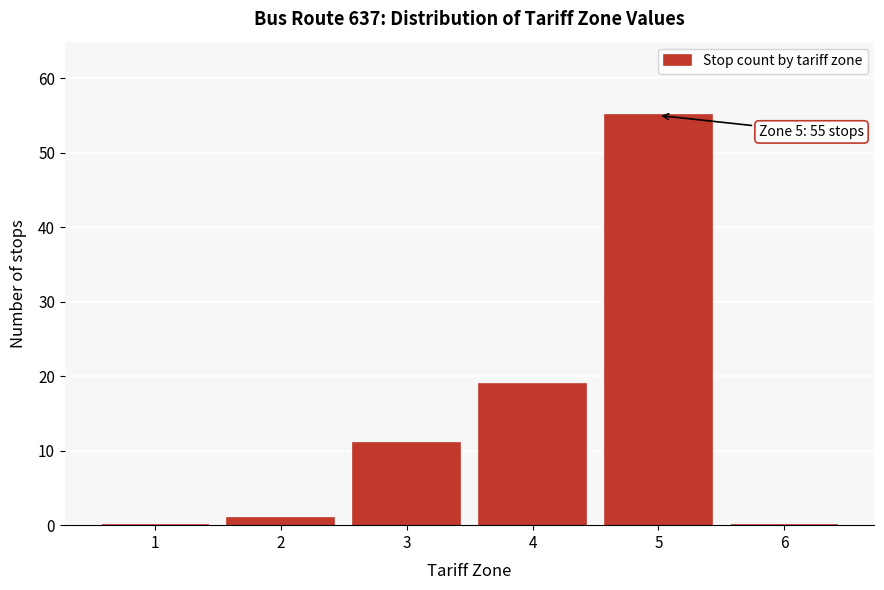

Which range on the x-axis has the tallest bar?

4.5 to 5.5